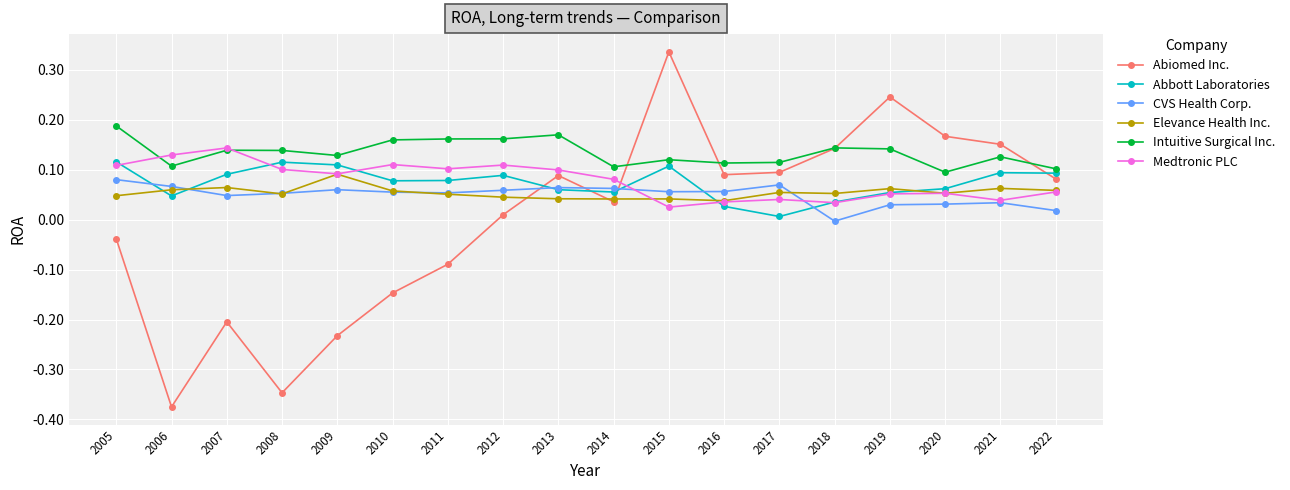

At which category does the chart reach its minimum across all series?

2006